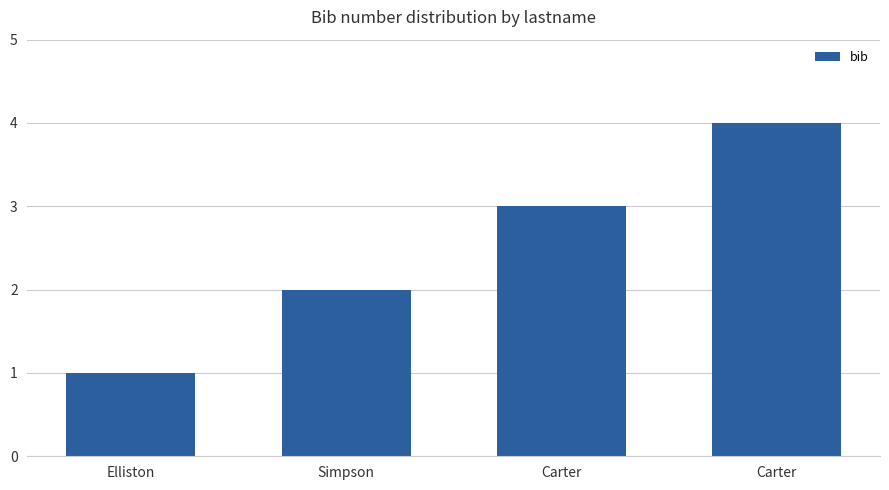

Are the bars horizontal?

No